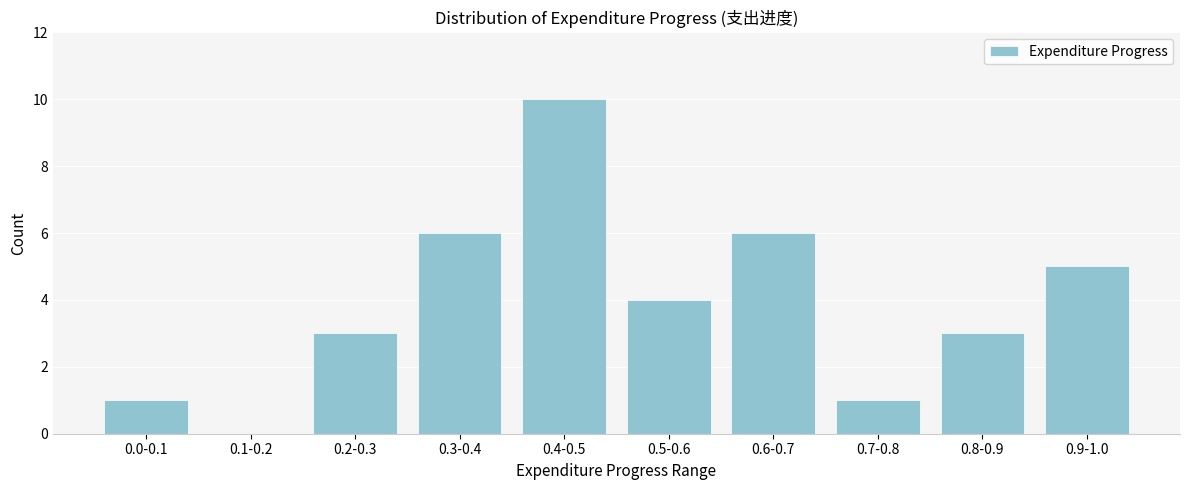

Reading left to right, list all the values displayed in this chart.

0.0-0.1=1	0.1-0.2=0	0.2-0.3=3	0.3-0.4=6	0.4-0.5=10	0.5-0.6=4	0.6-0.7=6	0.7-0.8=1	0.8-0.9=3	0.9-1.0=5